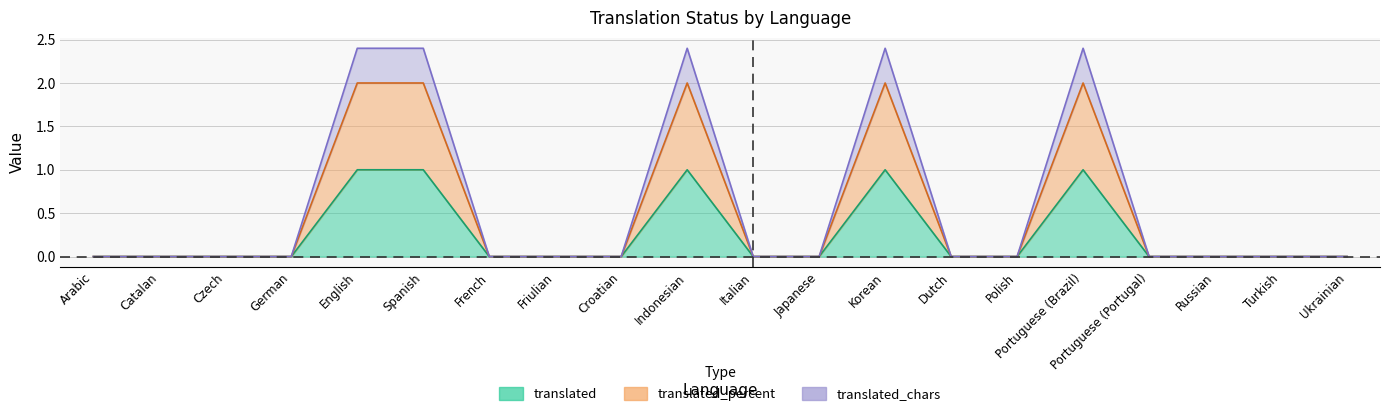

At how many categories does at least one series exceed 1?

5